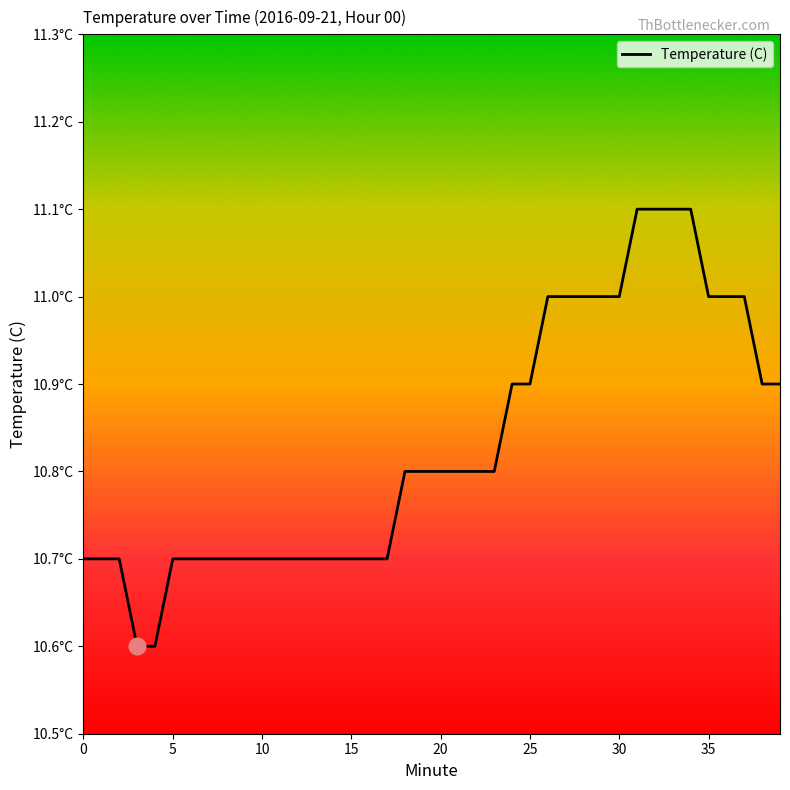

Does the chart display data point markers on the line(s)?

No